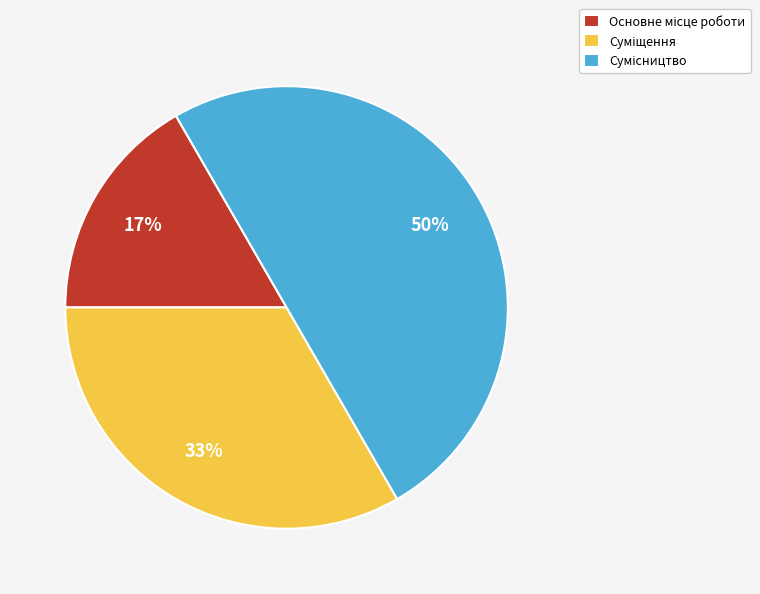

To the nearest percent, what is the average slice percentage?

33%